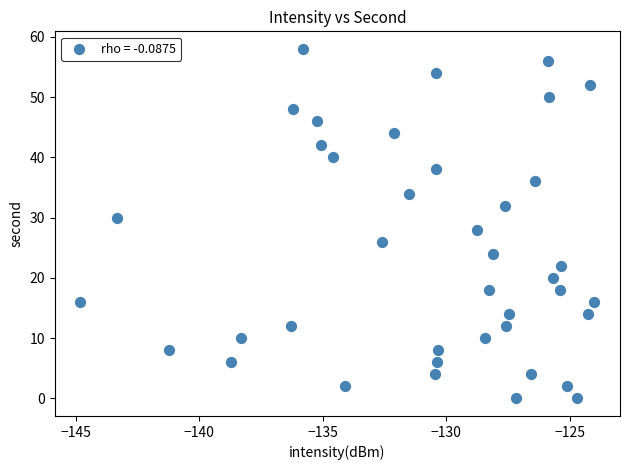

What is the range of Y values (max minus min)?

58